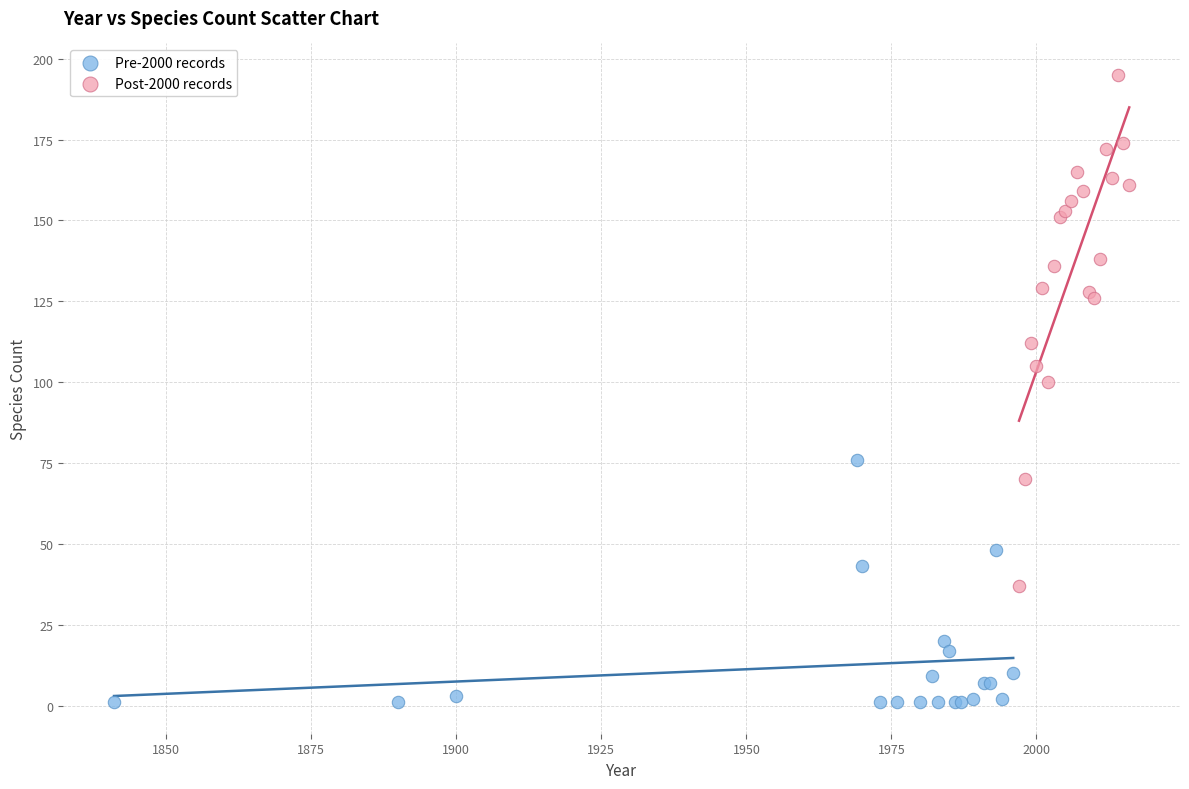

Which series reaches the maximum Y coordinate?

Post-2000 records